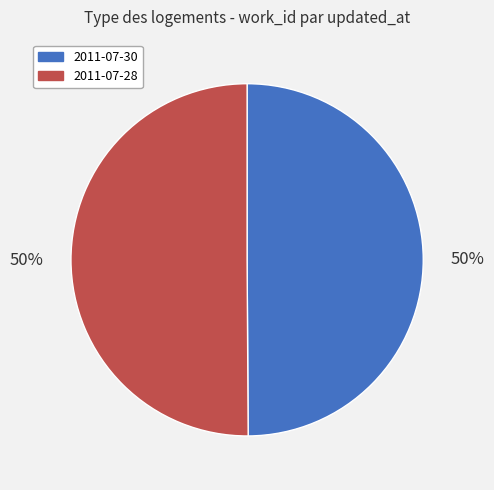

The 2011-07-28 slice represents 38% of the pie. True or false?

False